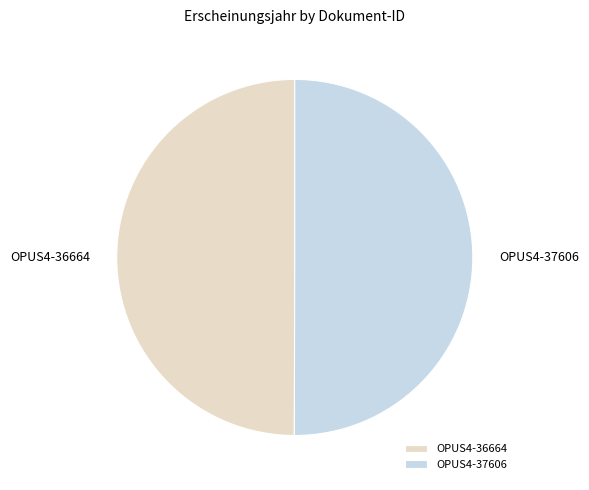

How many segments does this pie chart have?

2